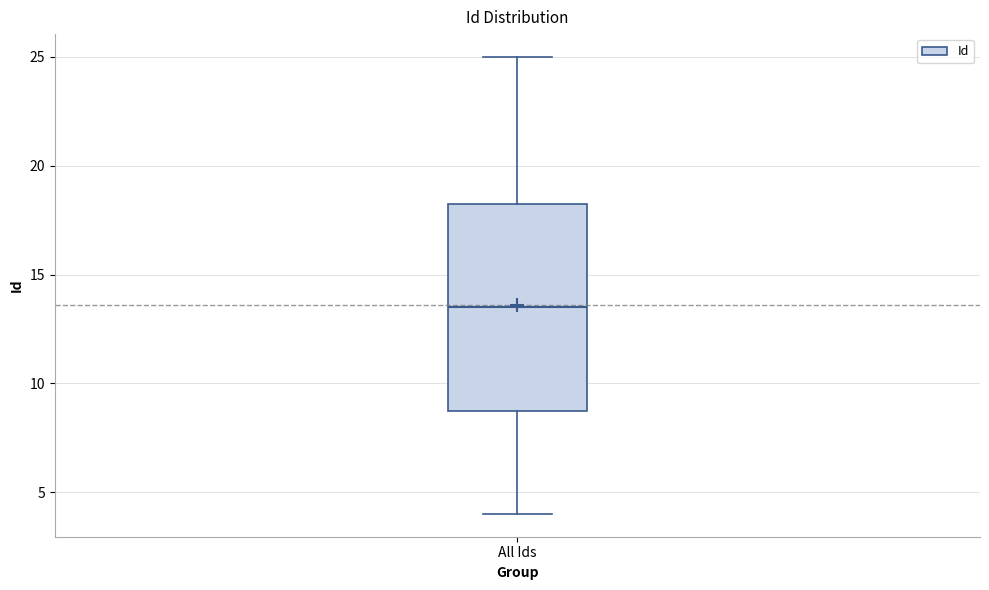

Read this box plot against the y-axis: the position of the median line, the range covered by the box, and the ends of both whiskers. The values are not printed on the chart, so give them approximately, as read against the axis.

median 13.5, box 9.0 to 18.5, whiskers 4.0 to 25.0